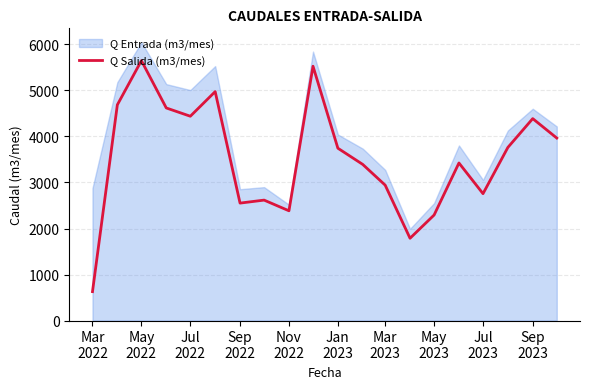

What is the lowest value of the Q Salida (m3/mes) series?

628